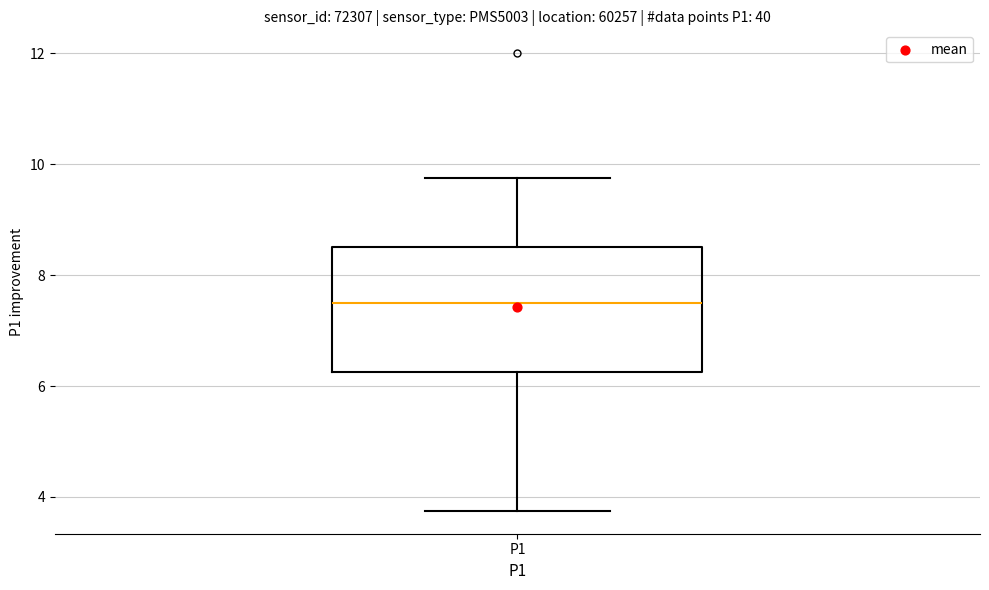

Where is the upper edge of the box for P1 on the y-axis? The values are not printed on the chart, so give them approximately, as read against the axis.

8.6